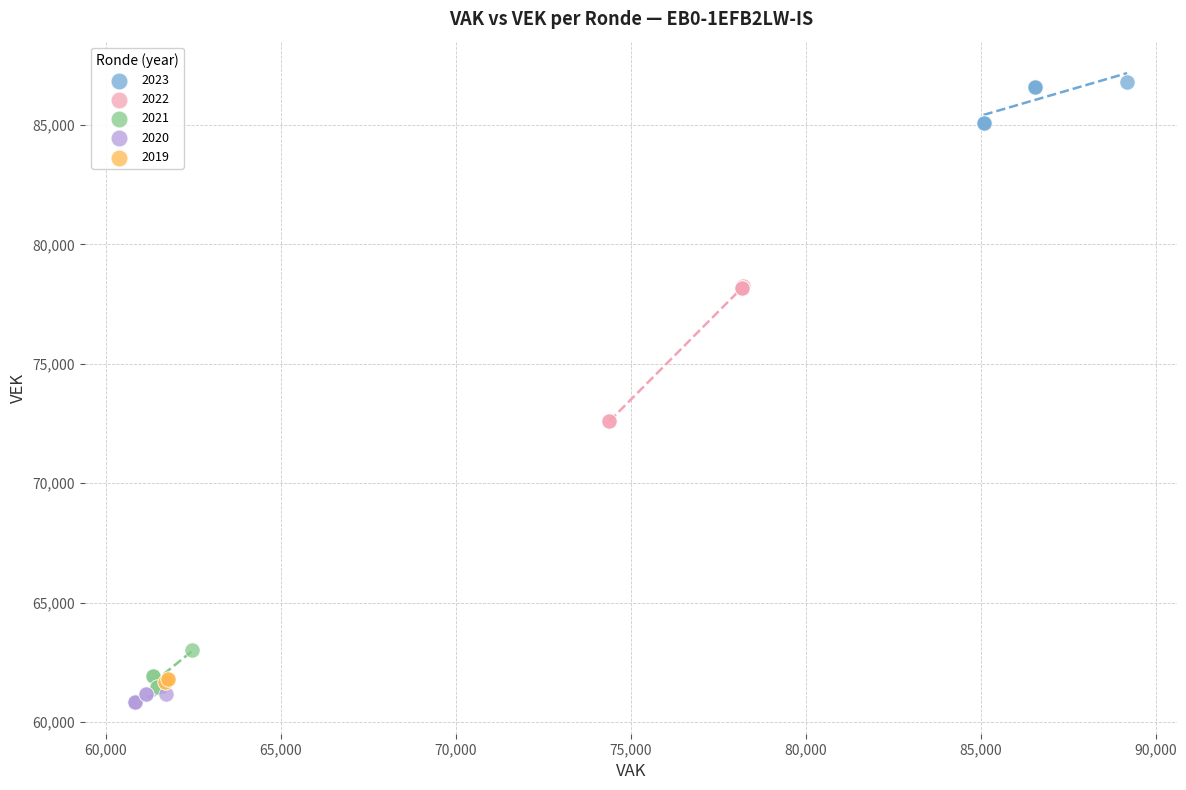

Which series reaches the minimum Y coordinate?

2020